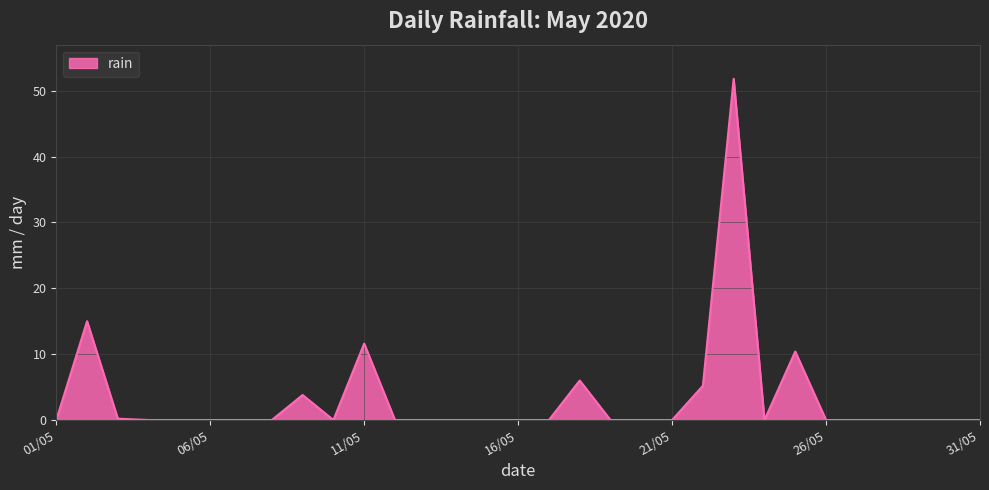

What is the greatest value displayed?

51.8